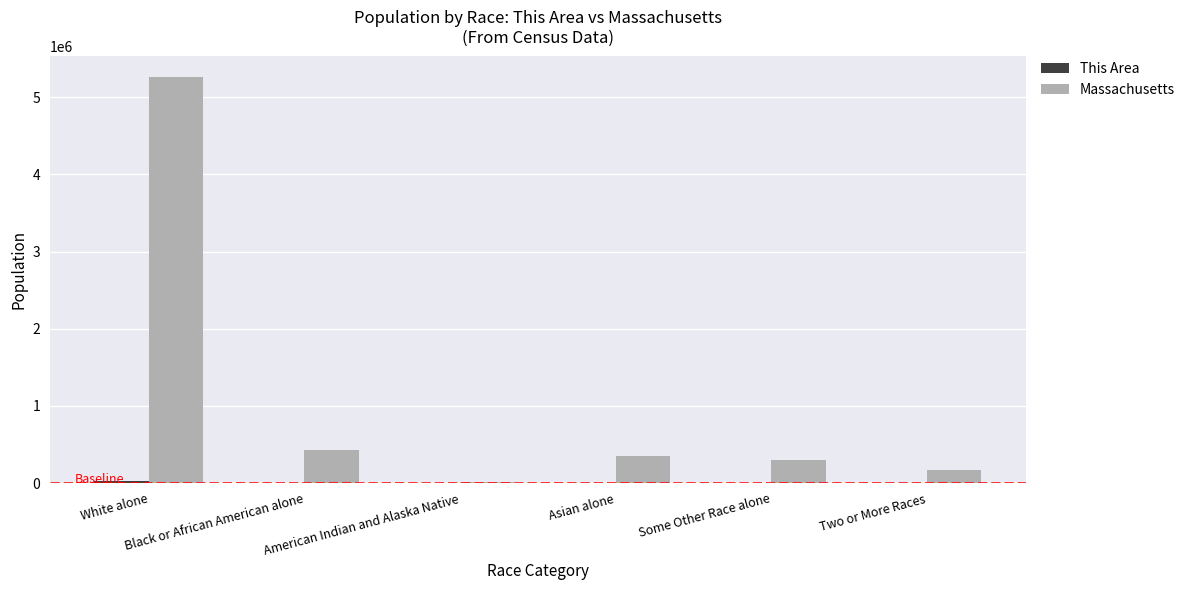

True or false: Massachusetts has a value of 18850 at American Indian and Alaska Native.

True